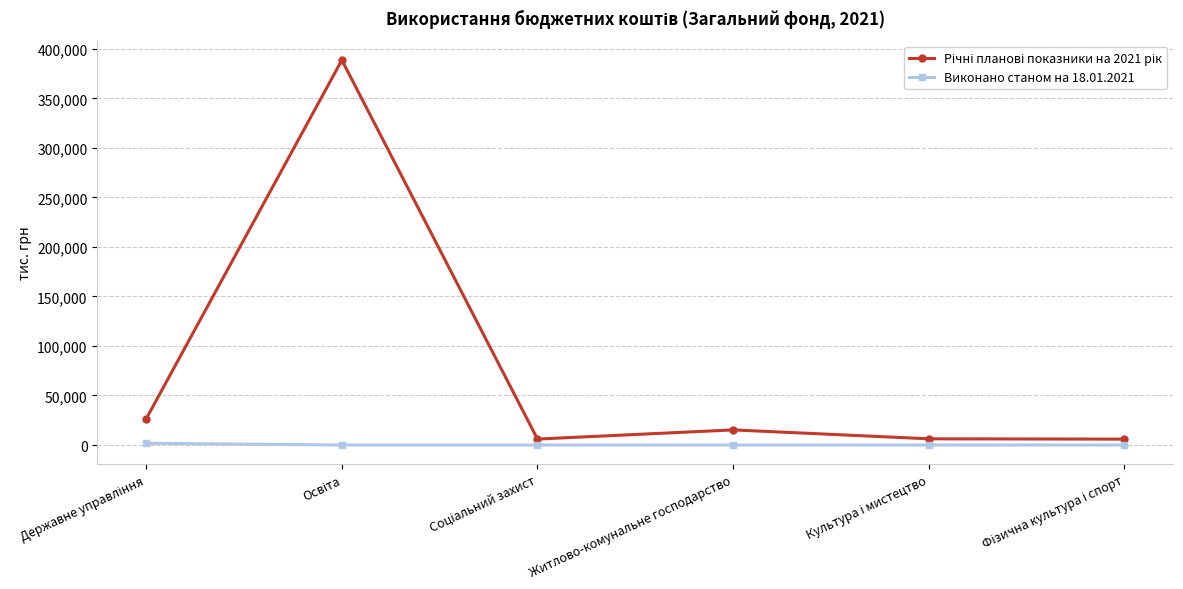

Is this an area chart (filled region under the line)?

No